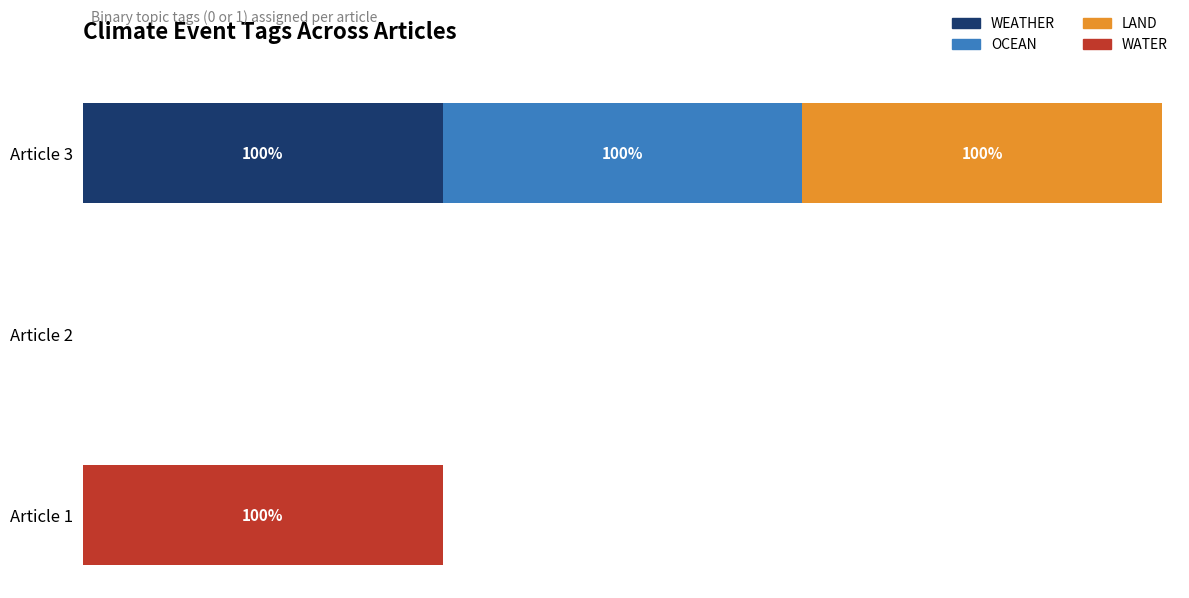

At how many categories does at least one series exceed 57?

2